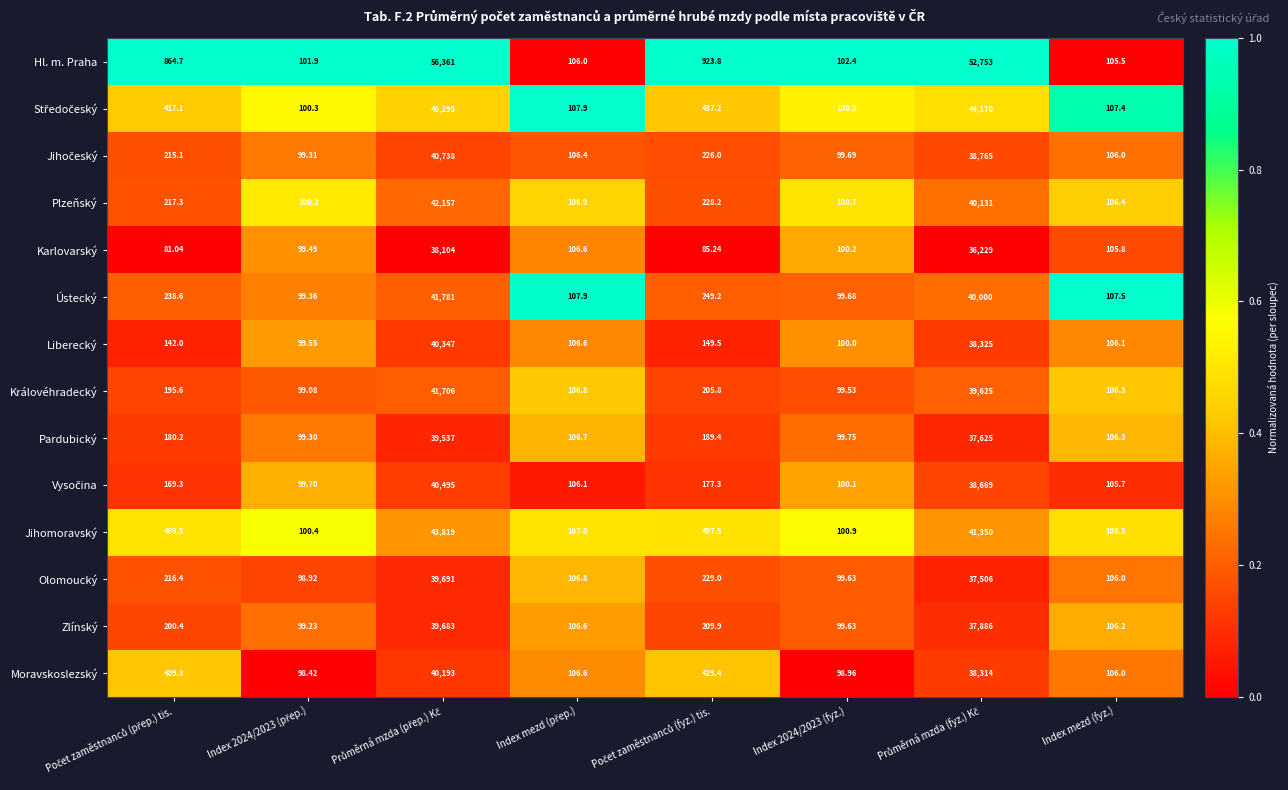

Which series has the widest spread of values?

Hl. m. Praha